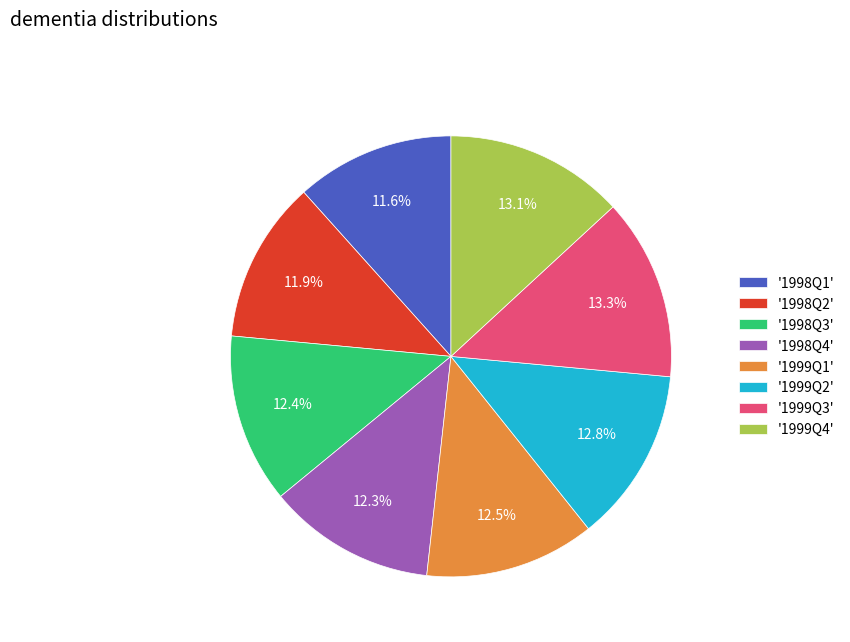

Count the number of slices in the pie.

8